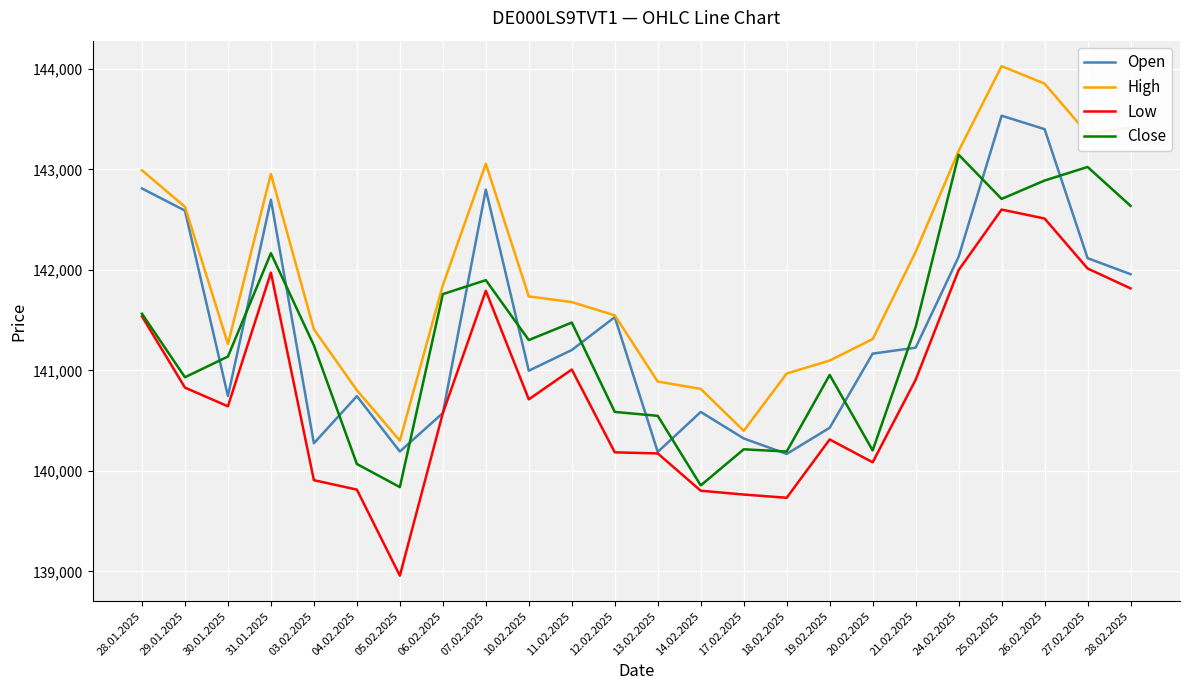

What is the difference between the Open values at 17.02.2025 and 30.01.2025?

422